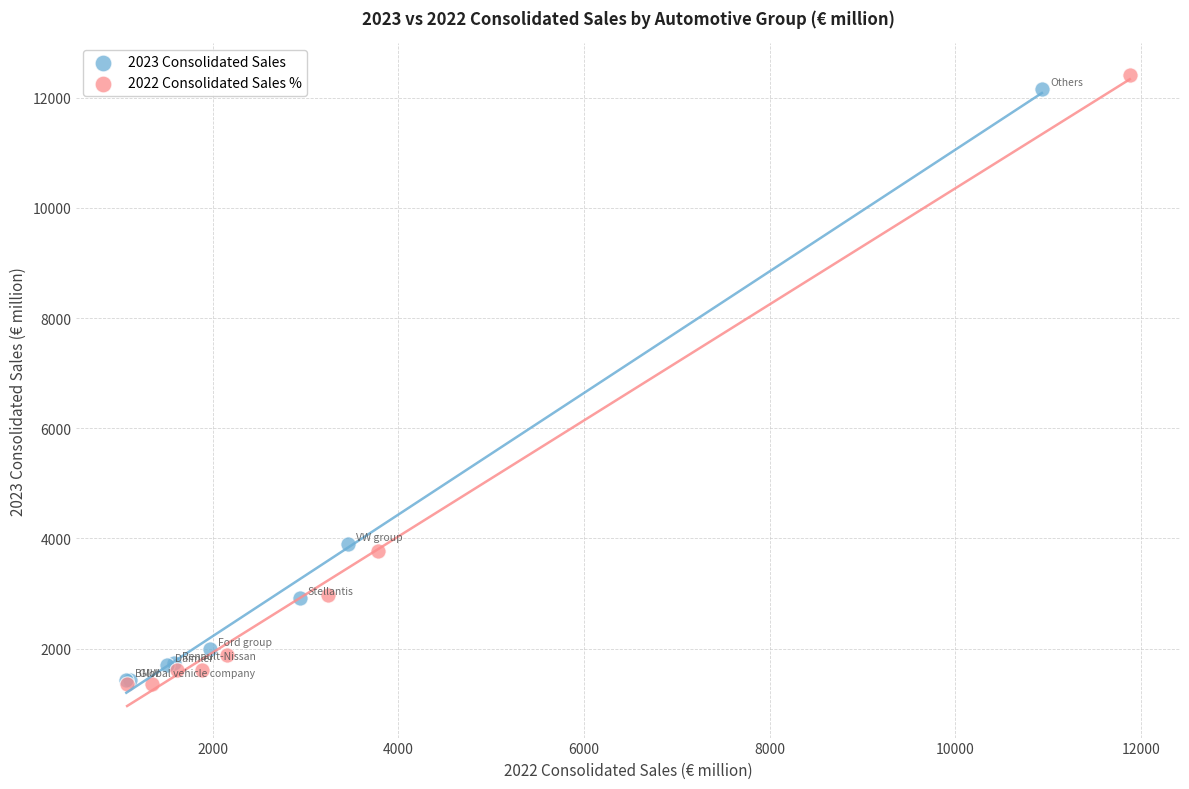

Which series has the widest spread of Y values?

2022 Consolidated Sales %